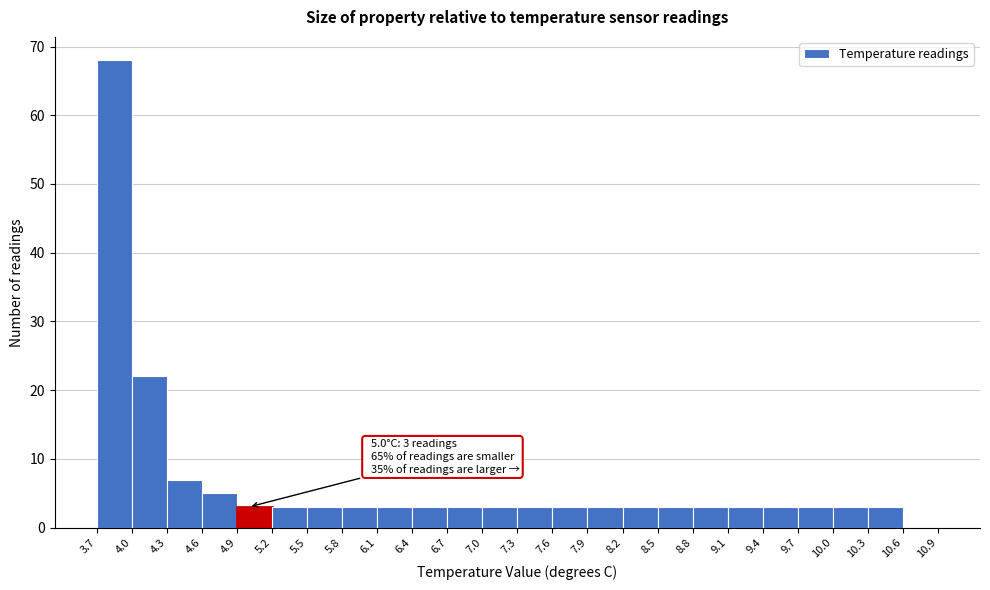

Over which range of the x-axis is the bar tallest?

3.7 to 4.0